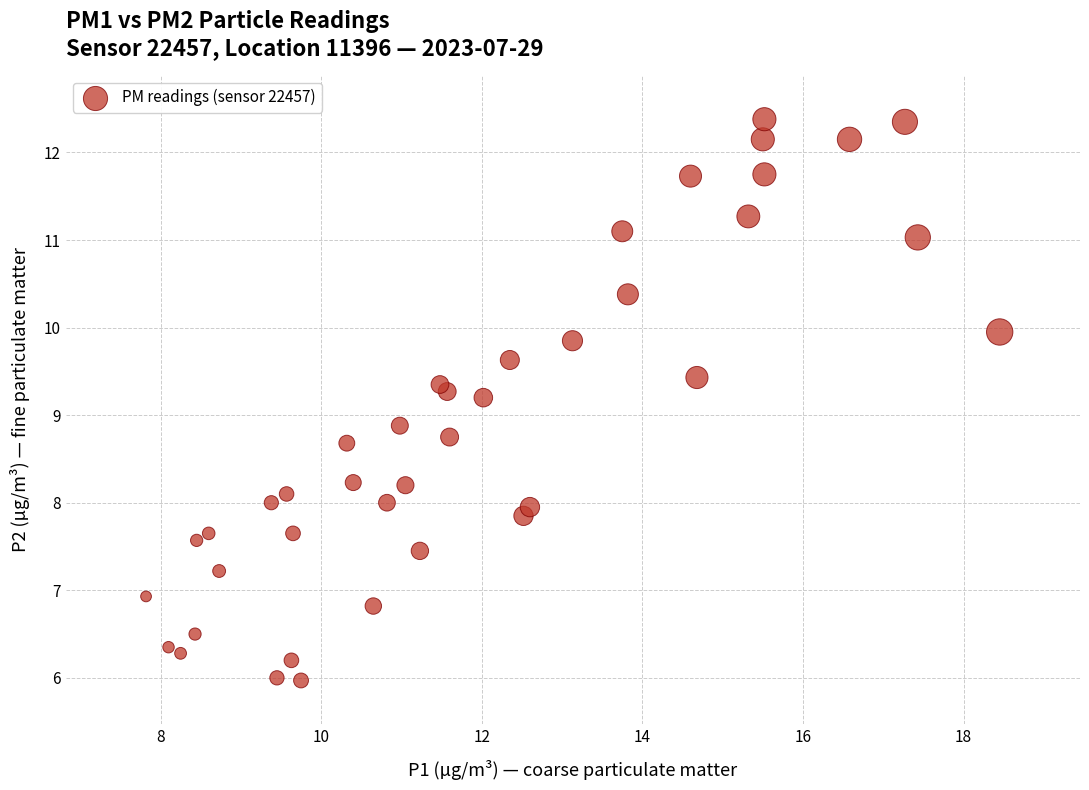

What is the range of Y values (max minus min)?

6.4